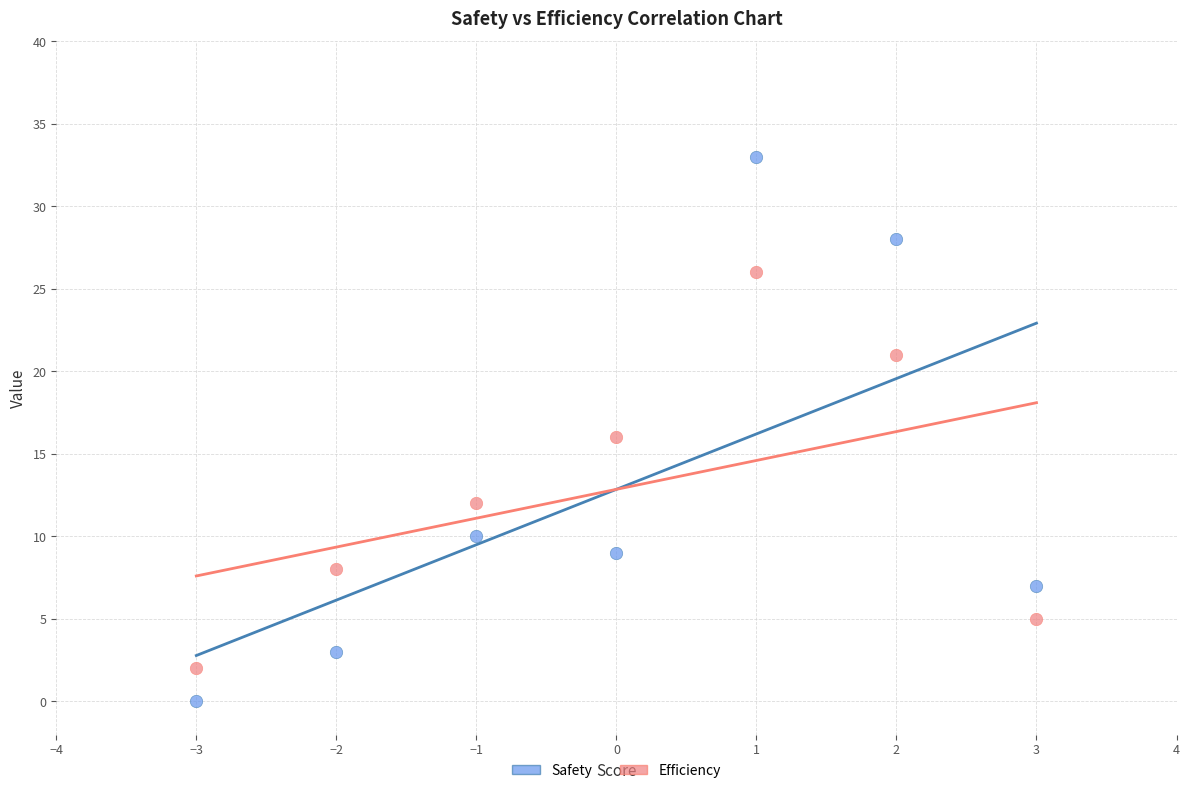

Across all data points, what is the range of Y values (max minus min)?

33